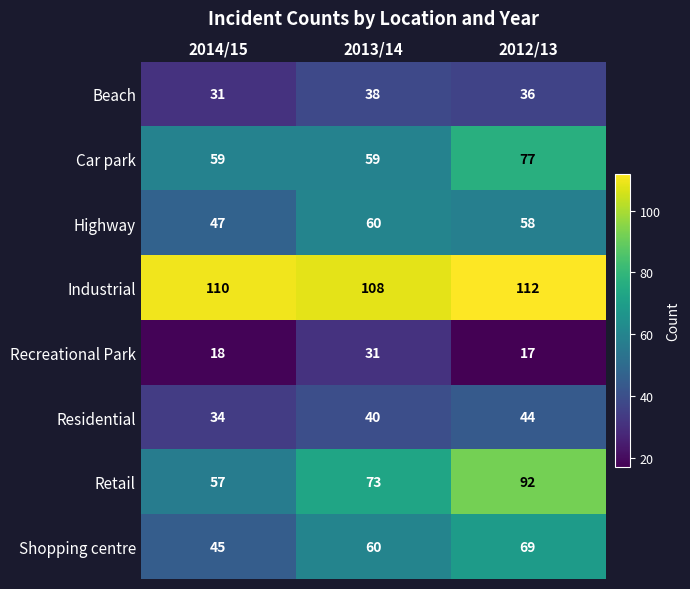

Reading left to right, list all the values displayed in this chart.

Beach: 31	38	36
Car park: 59	59	77
Highway: 47	60	58
Industrial: 110	108	112
Recreational Park: 18	31	17
Residential: 34	40	44
Retail: 57	73	92
Shopping centre: 45	60	69